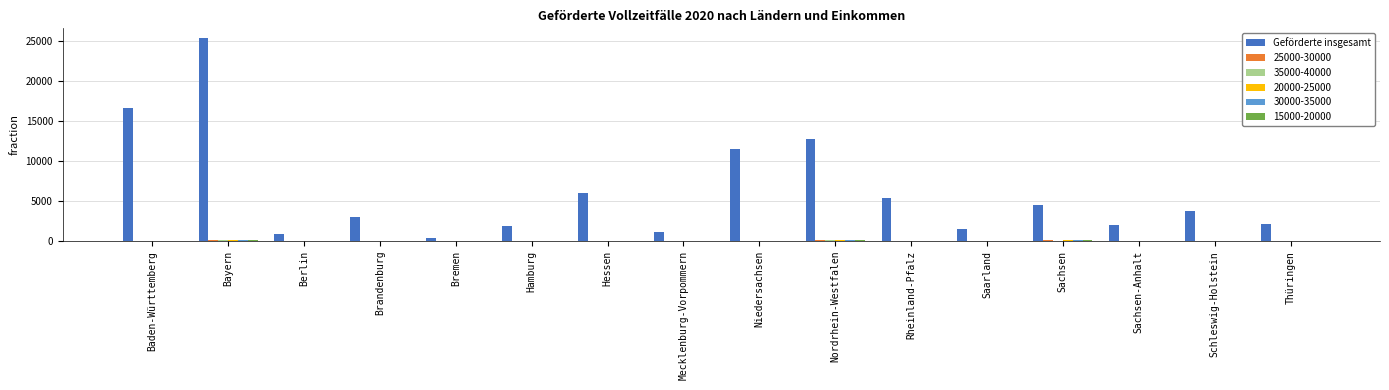

The value of Geförderte insgesamt at Hessen is 6046. True or false?

True